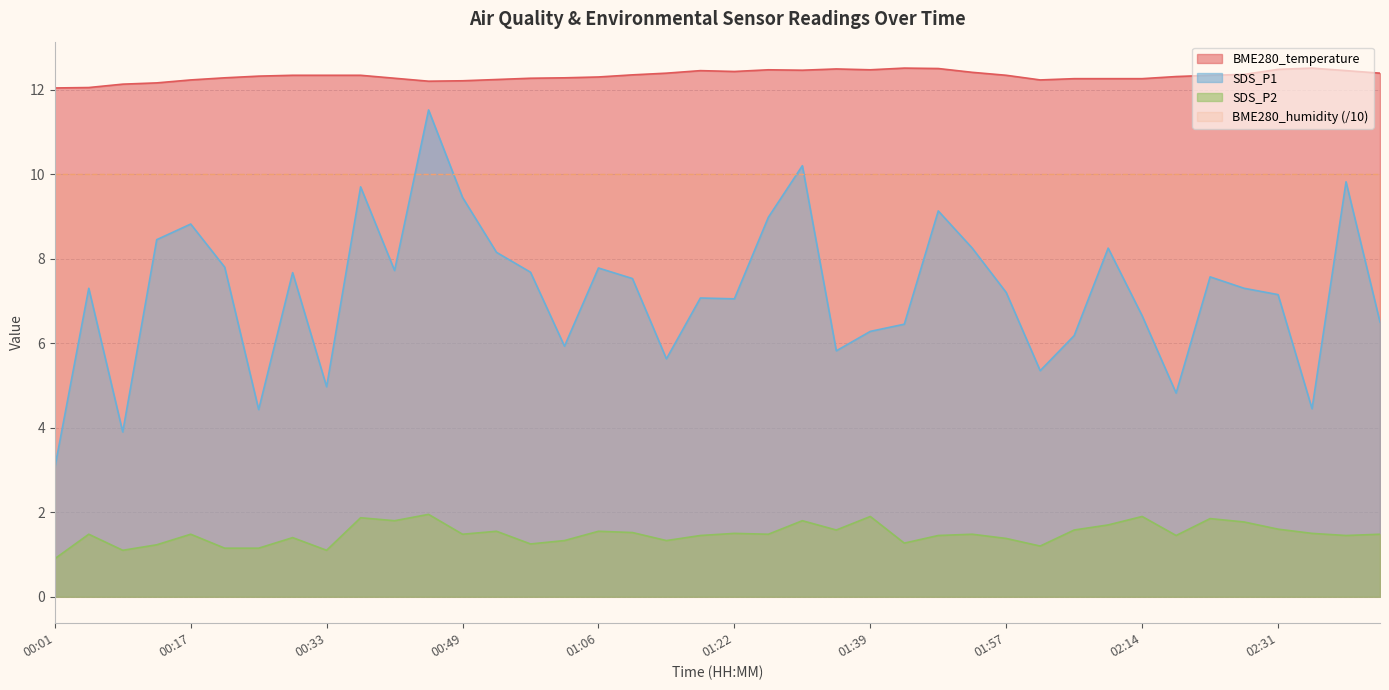

True or false: BME280_temperature and SDS_P1 intersect in this chart.

False